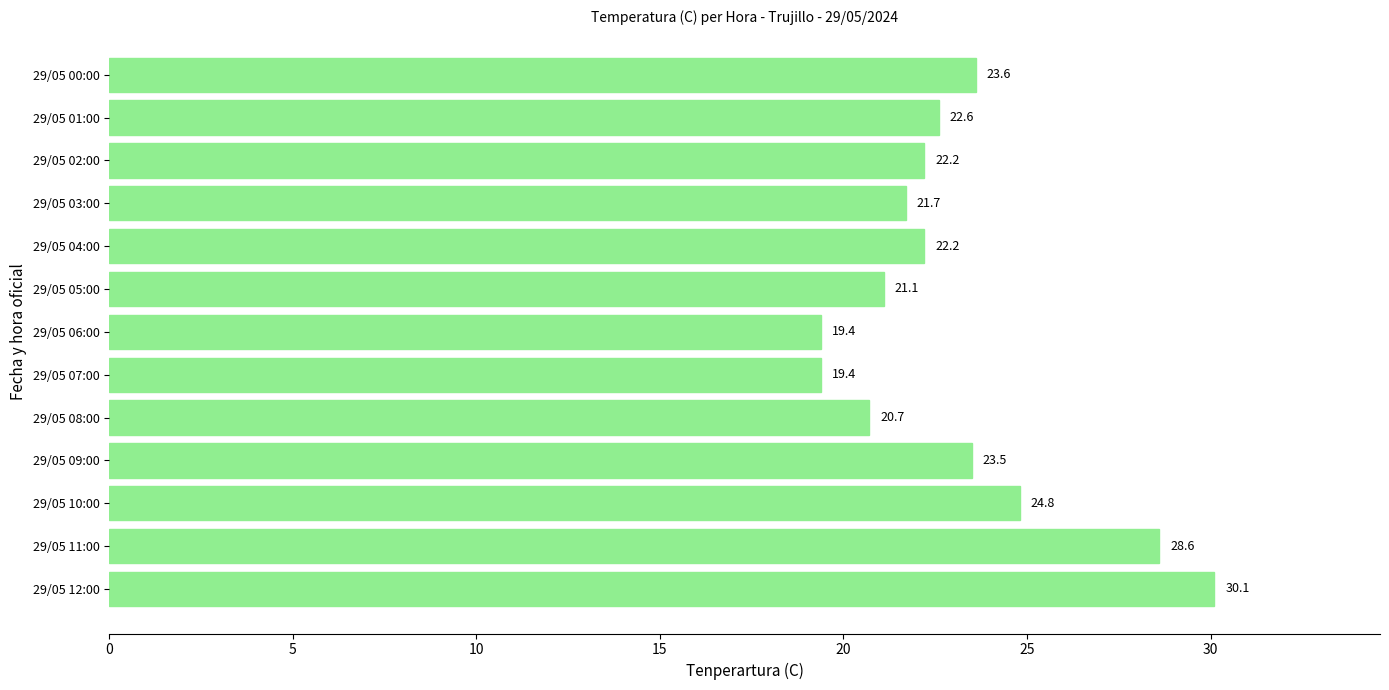

What is the difference between the second highest and second lowest values?

9.2